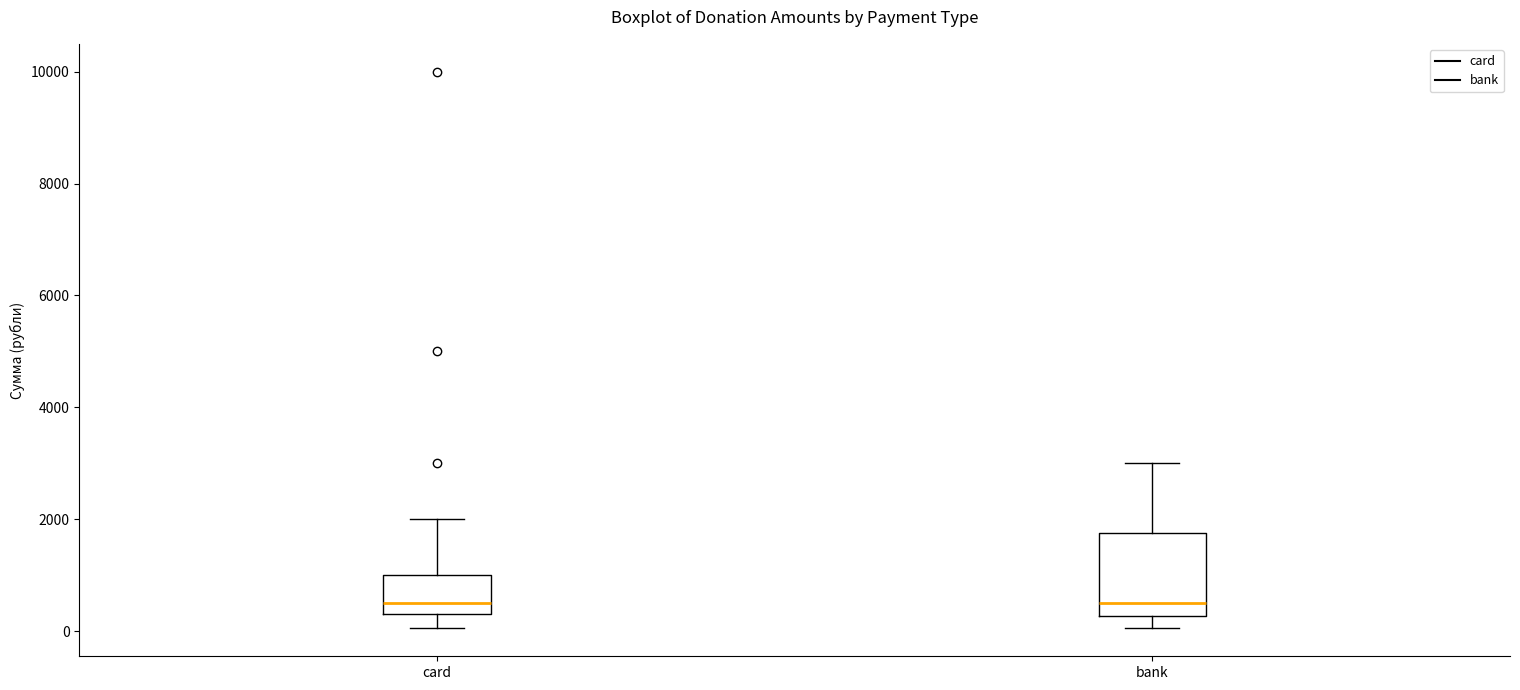

Reading left to right, read every box against the y-axis: the position of its median line, the range the box covers, and the ends of its whiskers. The values are not printed on the chart, so give them approximately, as read against the axis.

card: median 600, box 400 to 1000, whiskers 0 to 2000
bank: median 600, box 200 to 1800, whiskers 0 to 3000